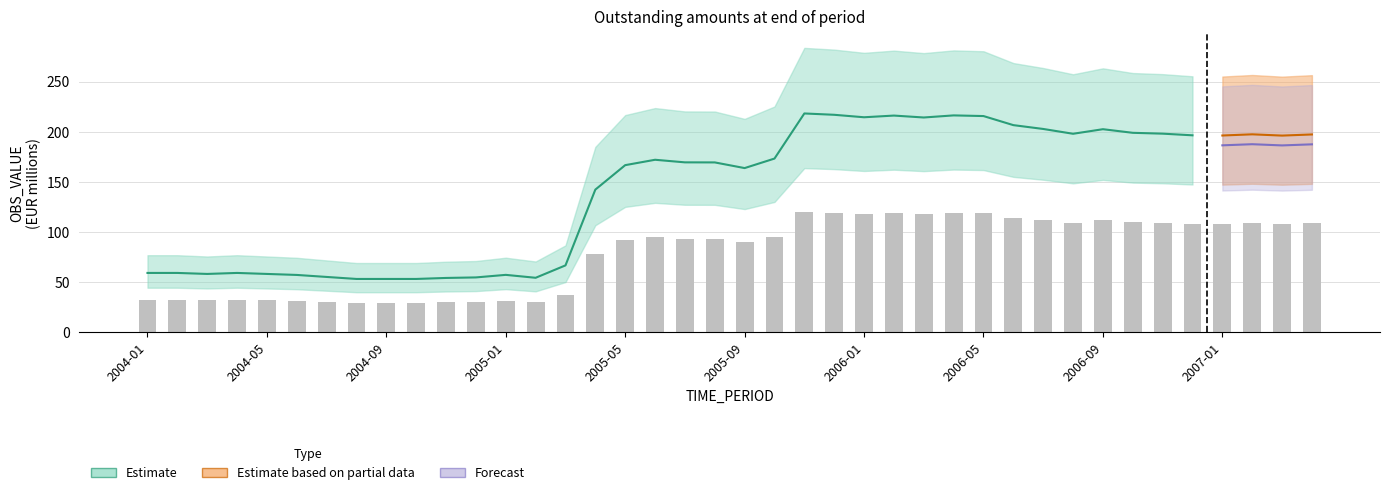

What position from the left is 2006-09?

33